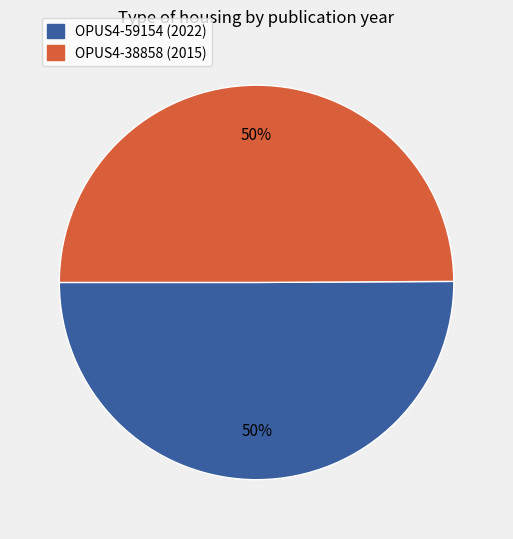

Approximately how many times larger is the value at OPUS4-59154 (2022) compared to OPUS4-38858 (2015)?

1.0